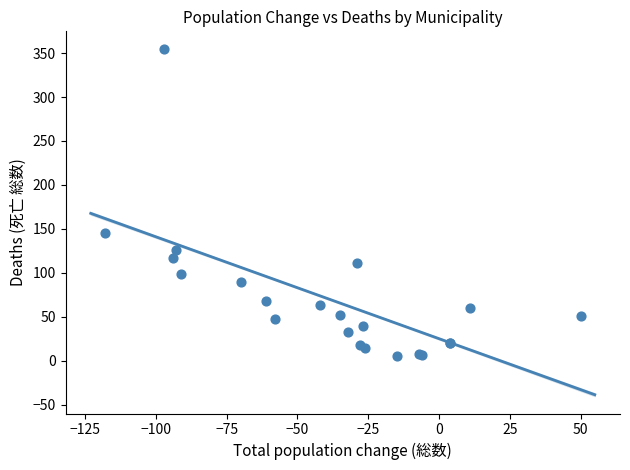

What Y value in the scatter plot is closest to 180?

145